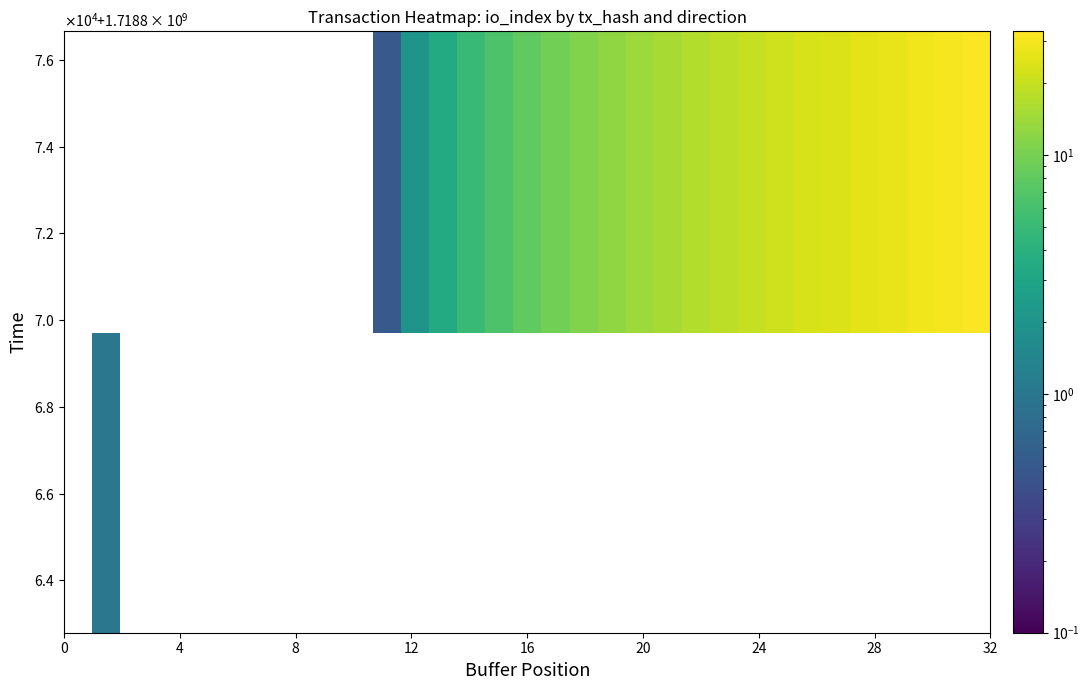

How many series are shown in this chart?

2